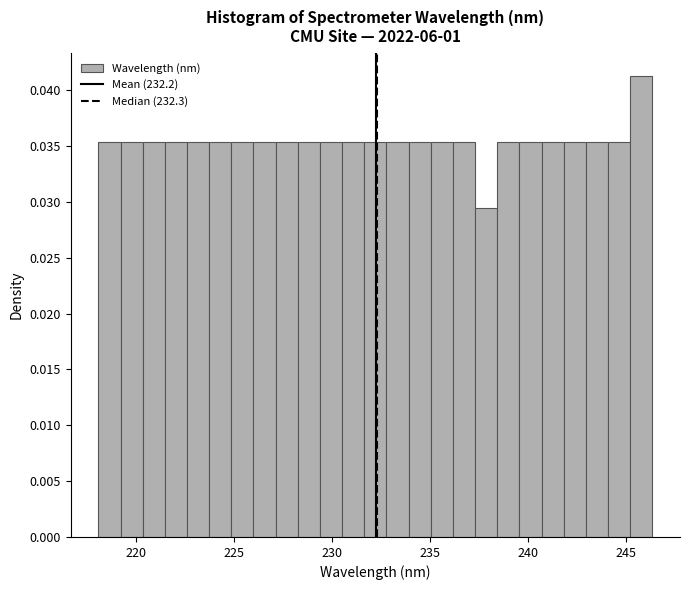

Around what value on the x-axis is the tallest bar? Give the approximate position of its centre, as read against the axis.

246.0